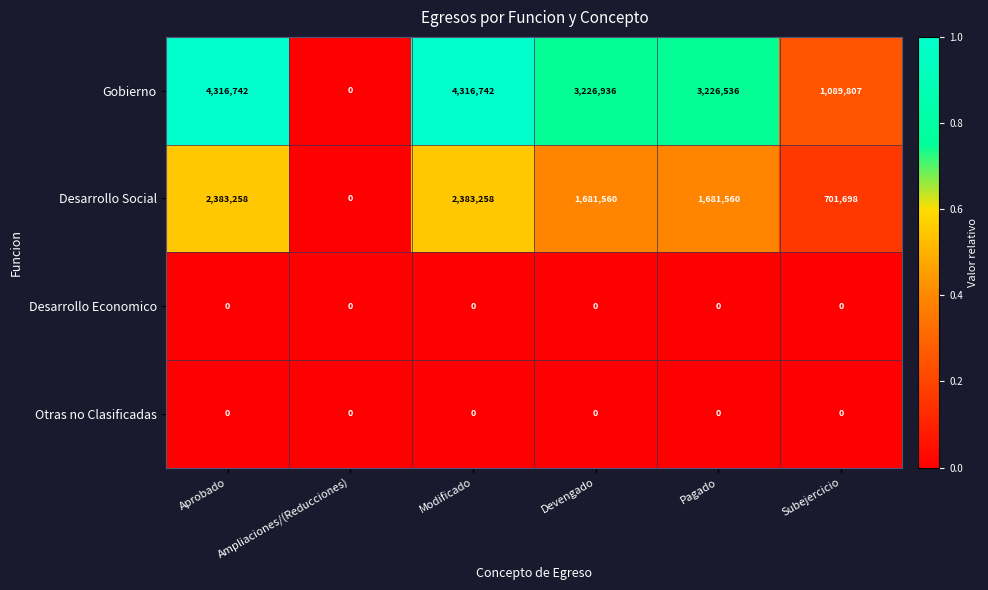

What is the total value across all series at Devengado?

4908496